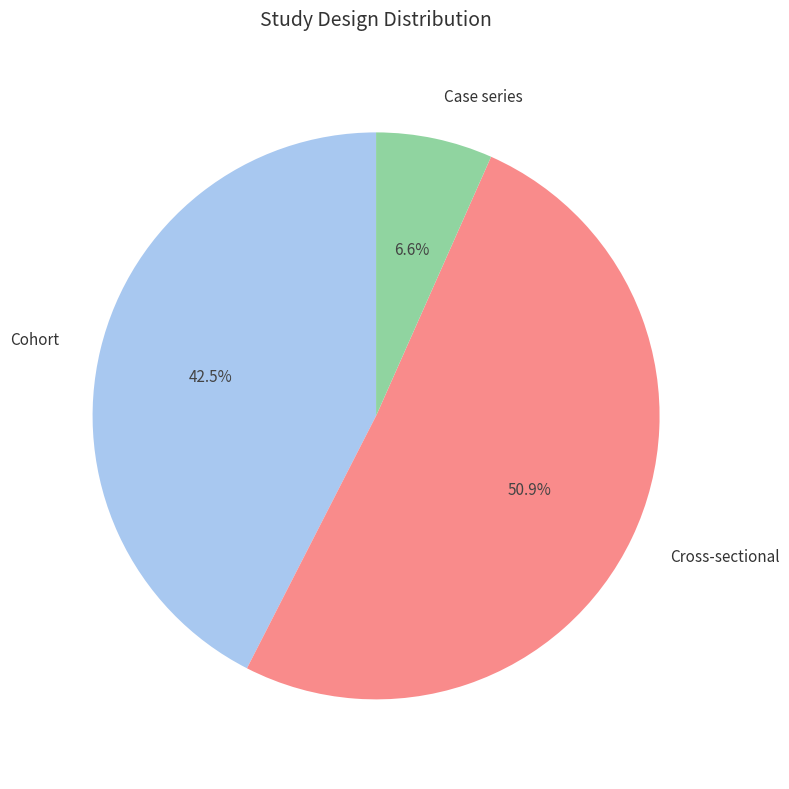

Is there any slice that represents more than half of the pie?

Yes